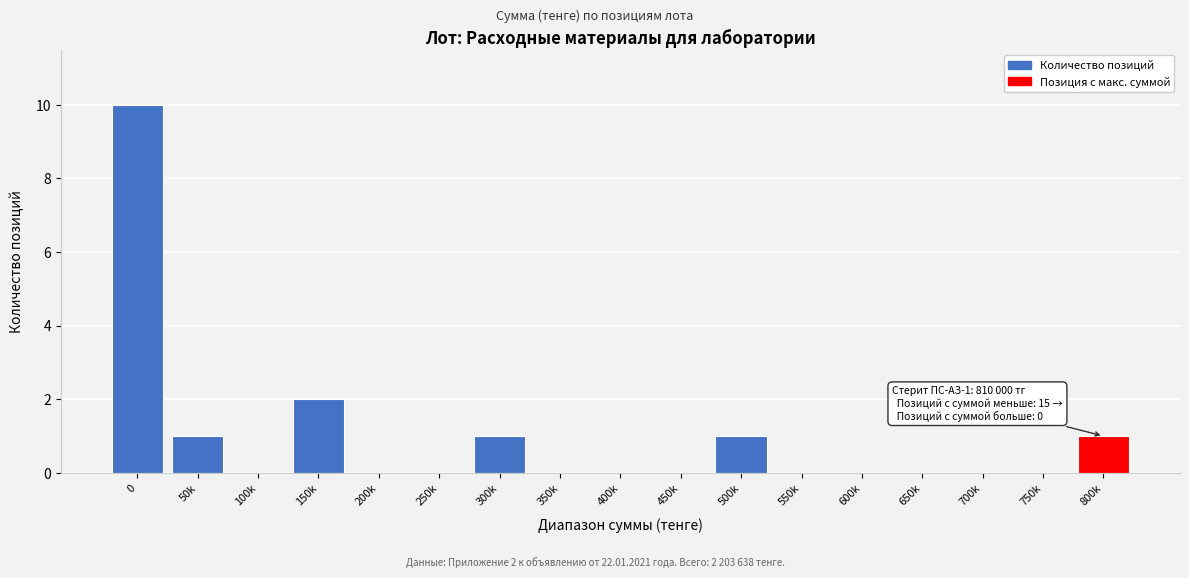

Reading left to right, list all the values displayed in this chart.

0=10	50k=1	100k=0	150k=2	200k=0	250k=0	300k=1	350k=0	400k=0	450k=0	500k=1	550k=0	600k=0	650k=0	700k=0	750k=0	800k=1